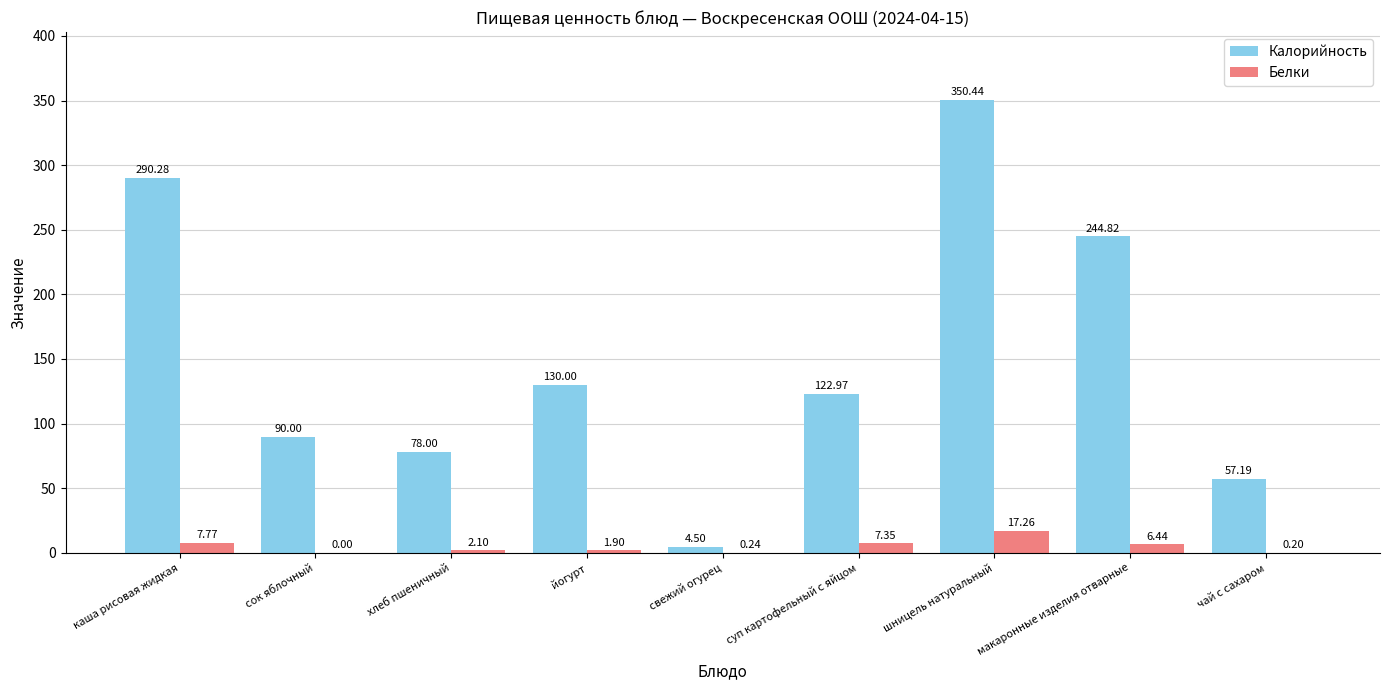

What is the total value across all series at йогурт?

131.9